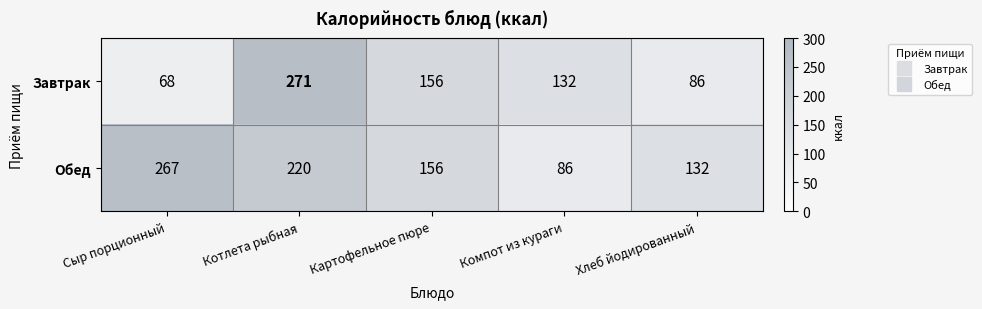

How many distinct data groups are displayed?

2